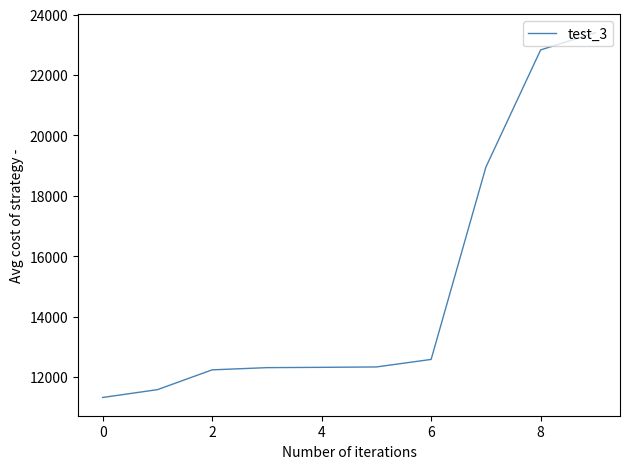

What is the smallest value displayed?

11319